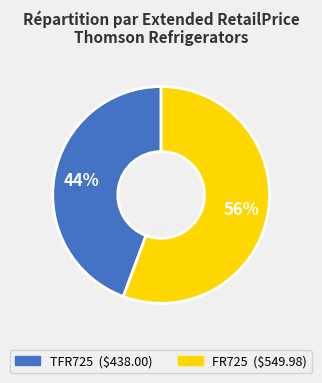

Is the sum of TFR725 and FR725 greater than half?

Yes